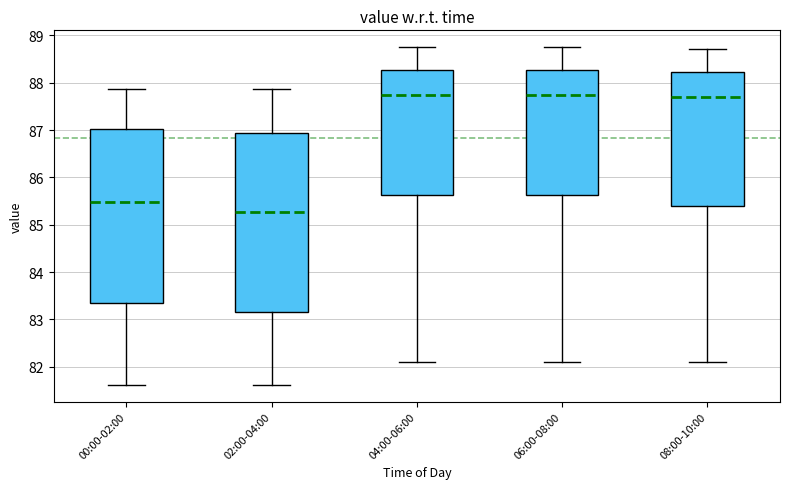

Reading left to right, read every box against the y-axis: the position of its median line, the range the box covers, and the ends of its whiskers. The values are not printed on the chart, so give them approximately, as read against the axis.

00:00-02:00: median 85.5, box 83.4 to 87.0, whiskers 81.6 to 87.9
02:00-04:00: median 85.3, box 83.1 to 86.9, whiskers 81.6 to 87.9
04:00-06:00: median 87.8, box 85.6 to 88.3, whiskers 82.1 to 88.8
06:00-08:00: median 87.8, box 85.6 to 88.3, whiskers 82.1 to 88.8
08:00-10:00: median 87.7, box 85.4 to 88.2, whiskers 82.1 to 88.7